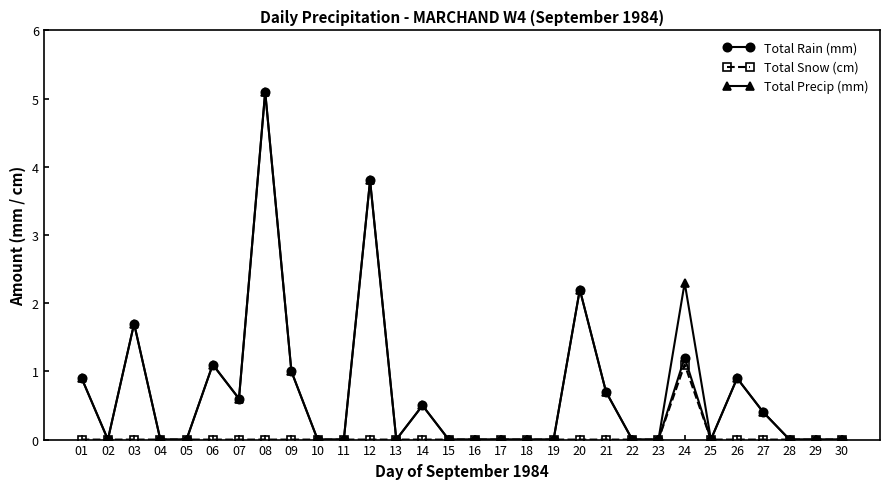

What is the difference between the highest and lowest values at 26?

0.9